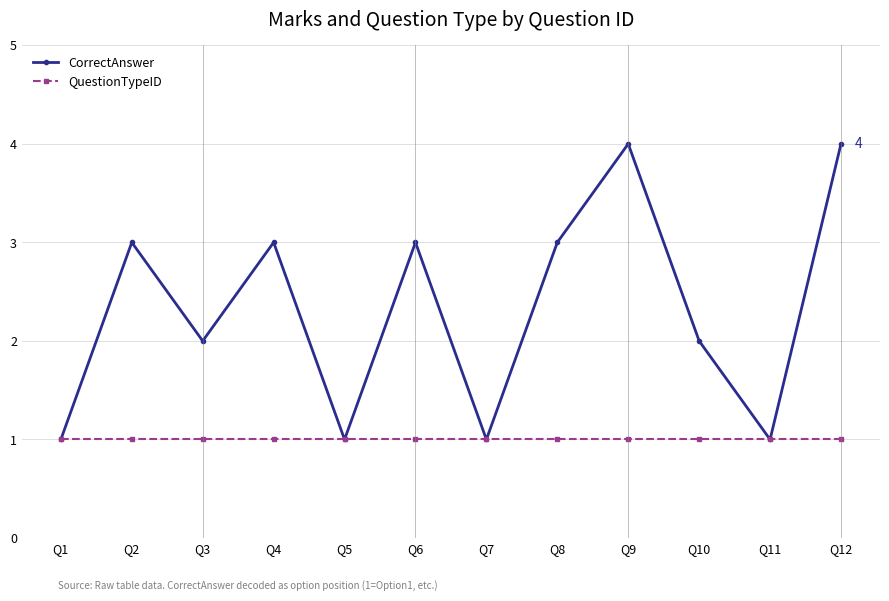

What is the sum of the CorrectAnswer values at Q4 and Q2?

6